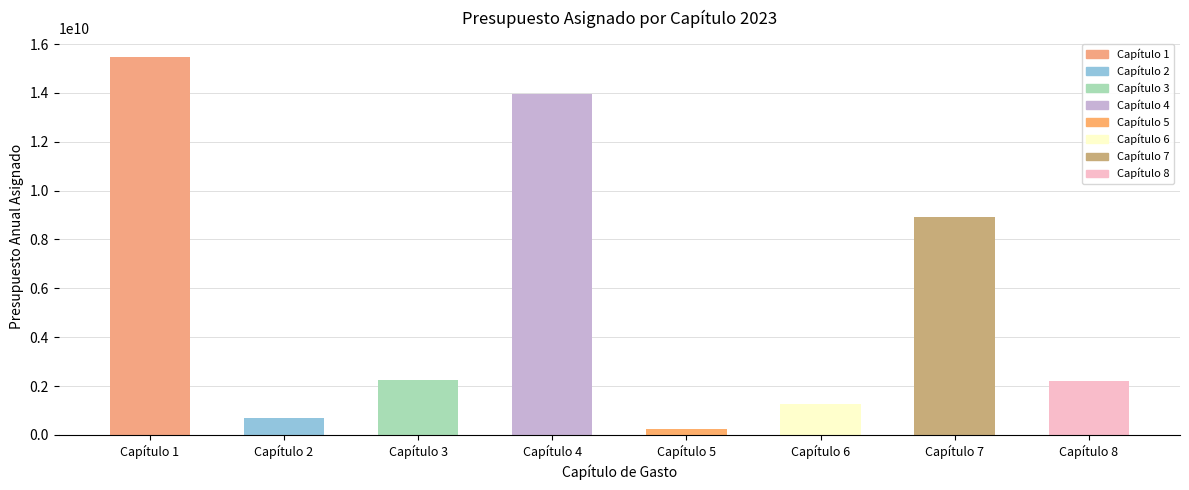

Rank the categories by value from highest to lowest.

Capítulo 1, Capítulo 4, Capítulo 7, Capítulo 3, Capítulo 8, Capítulo 6, Capítulo 2, Capítulo 5